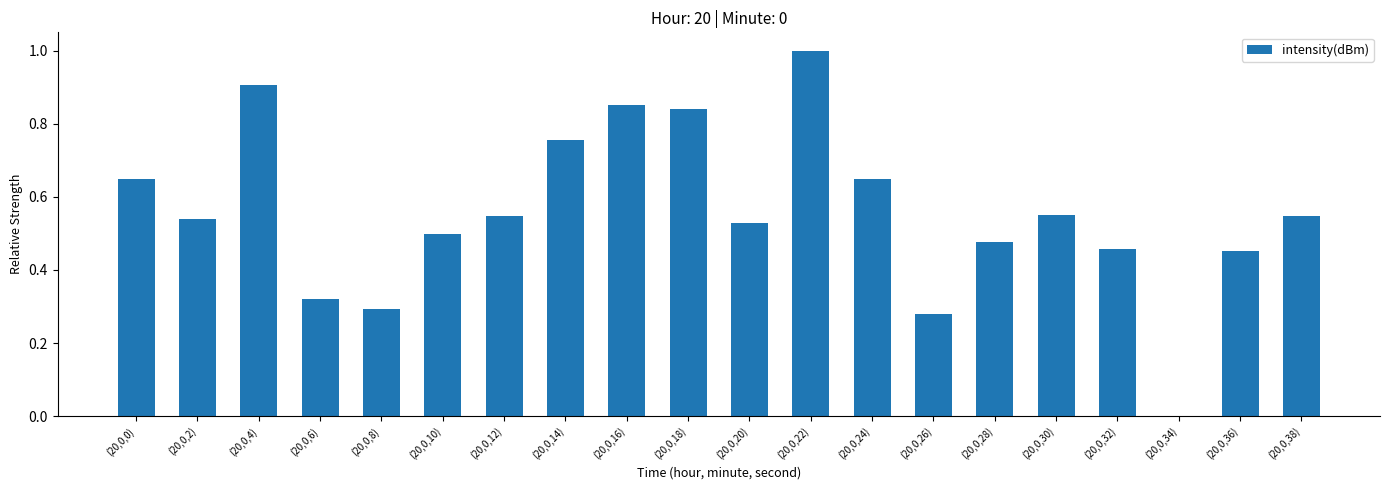

What is the sum of all values?

11.1